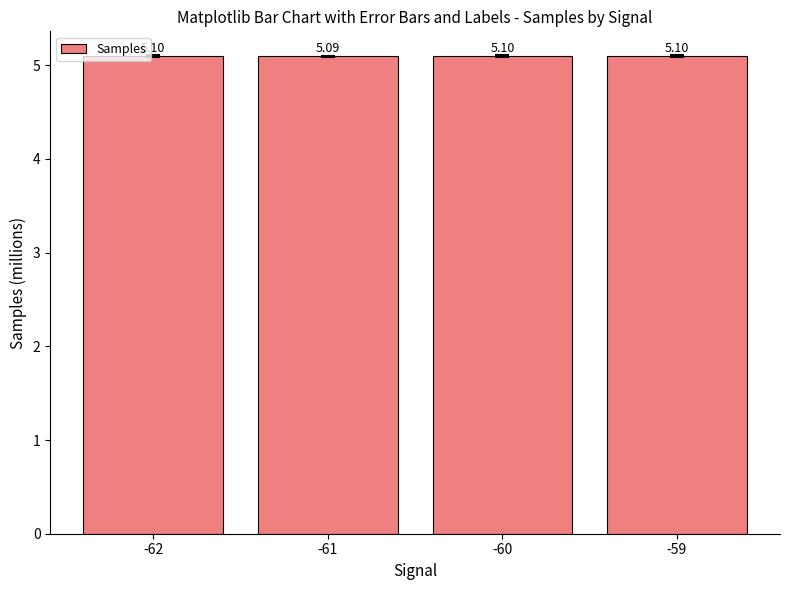

Reading left to right, extract all data points from this chart.

-62=5.1	-61=5.1	-60=5.1	-59=5.1